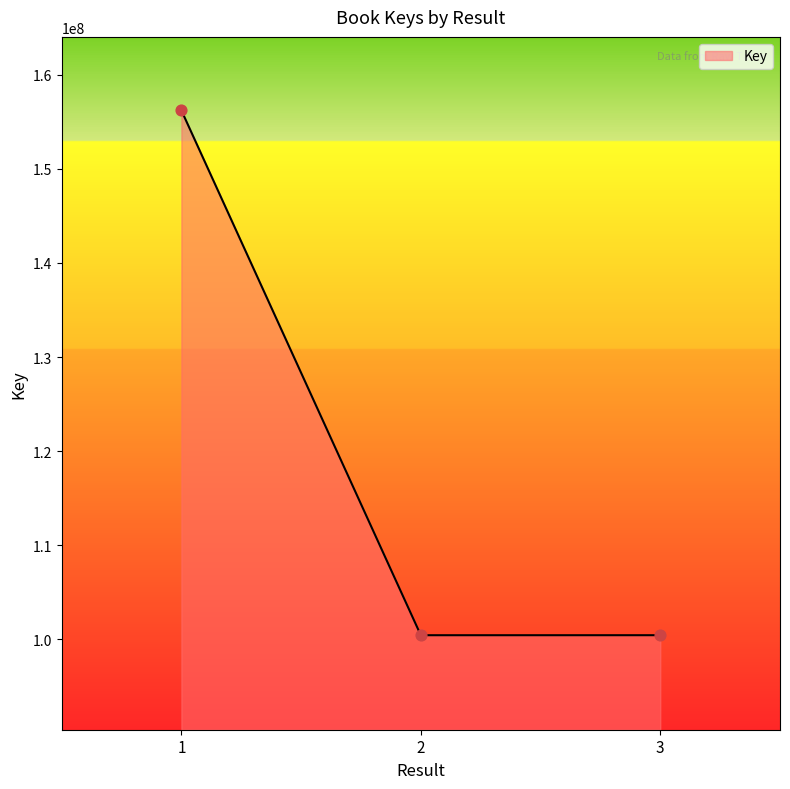

What is the change in value from 1 to 3?

-55780021